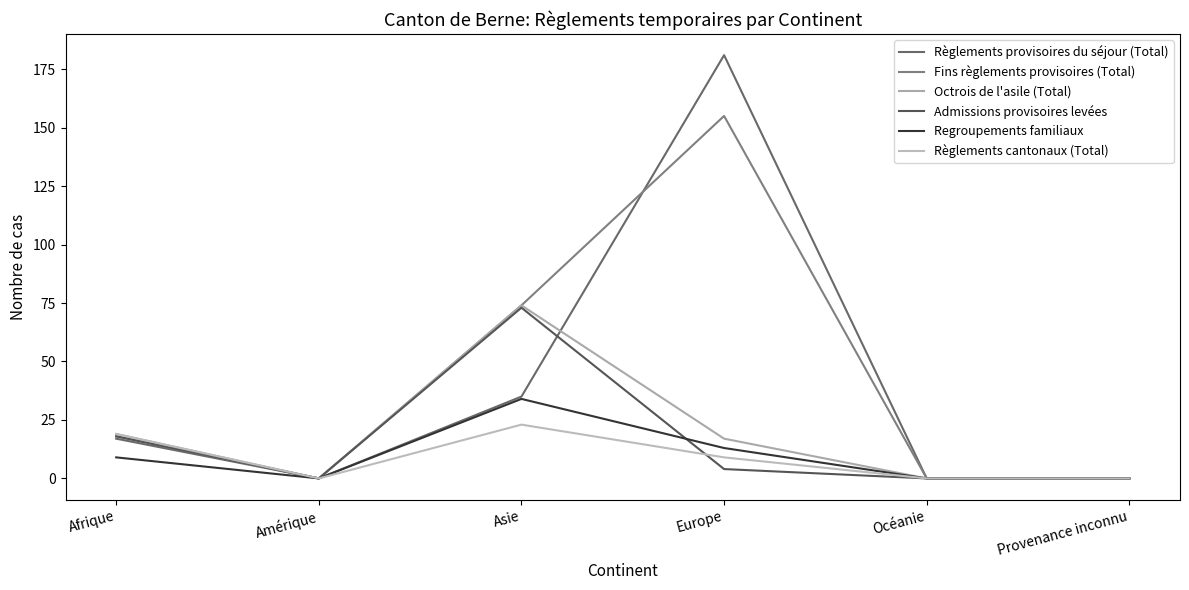

In Règlements provisoires du séjour (Total), how many points are lower than both neighbors (excluding endpoints)?

1